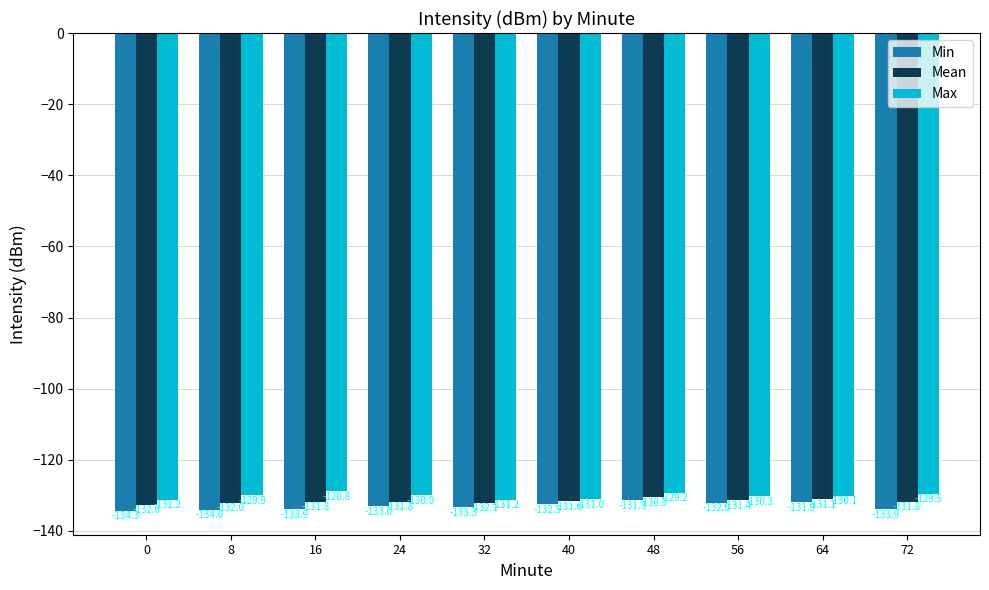

What is the difference between the Max values at 56 and 72?

0.7